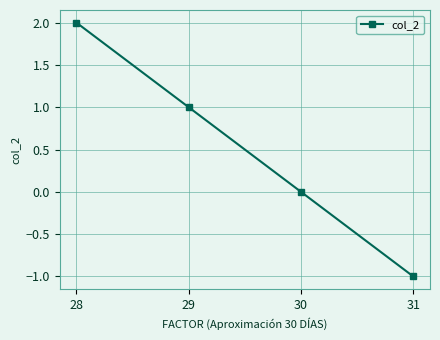

True or false: the data shows 1 at 30.

False